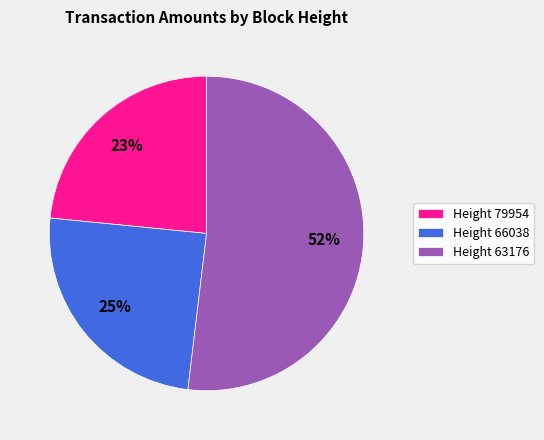

How many segments does this pie chart have?

3